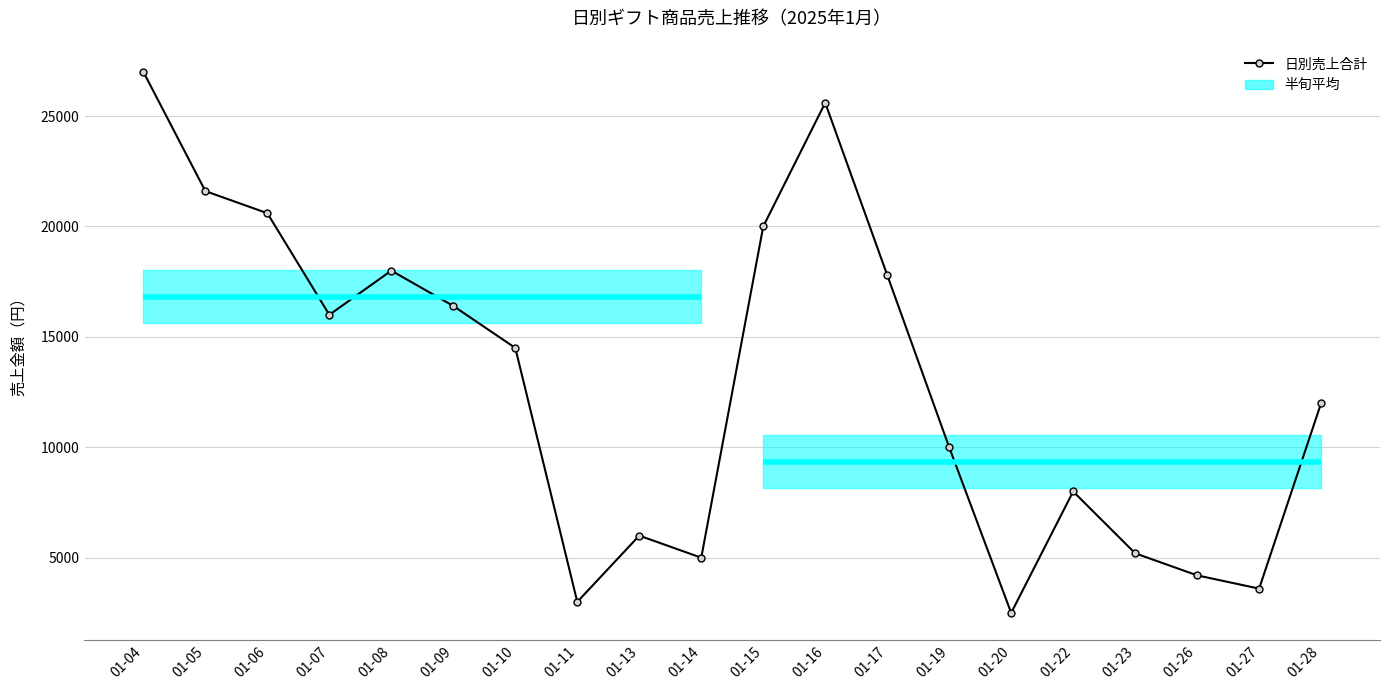

Does the chart have visible grid lines?

Yes